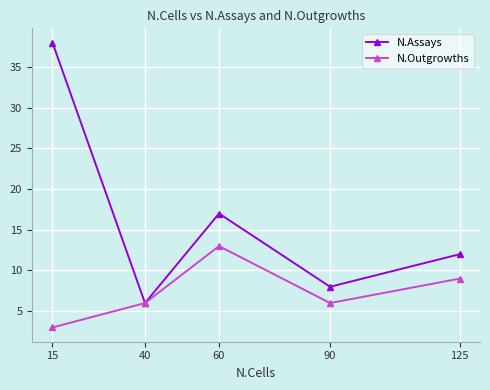

How many series are shown in this chart?

2